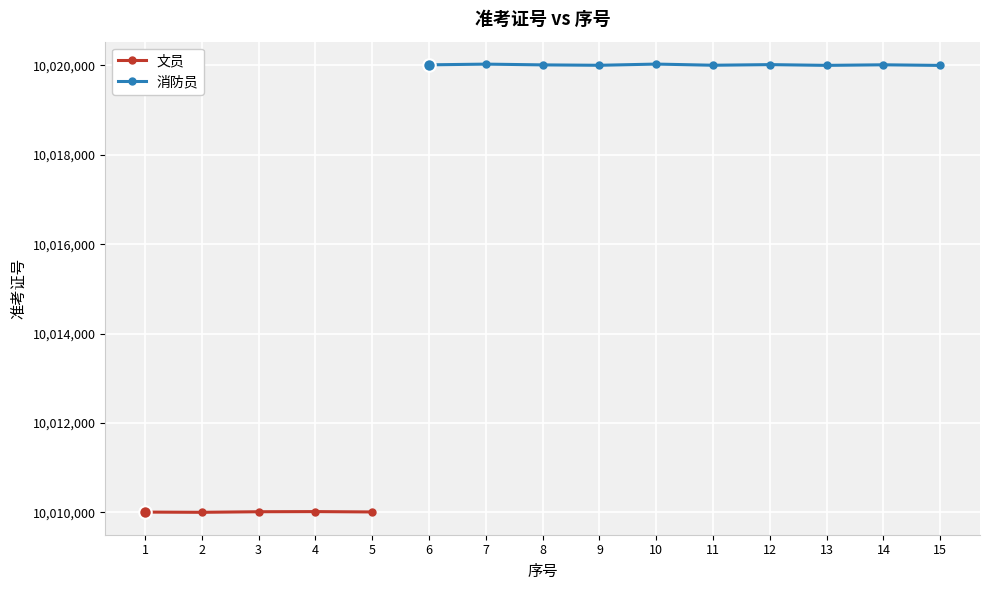

The chart shows a value of 10010019 at 4. True or false?

True